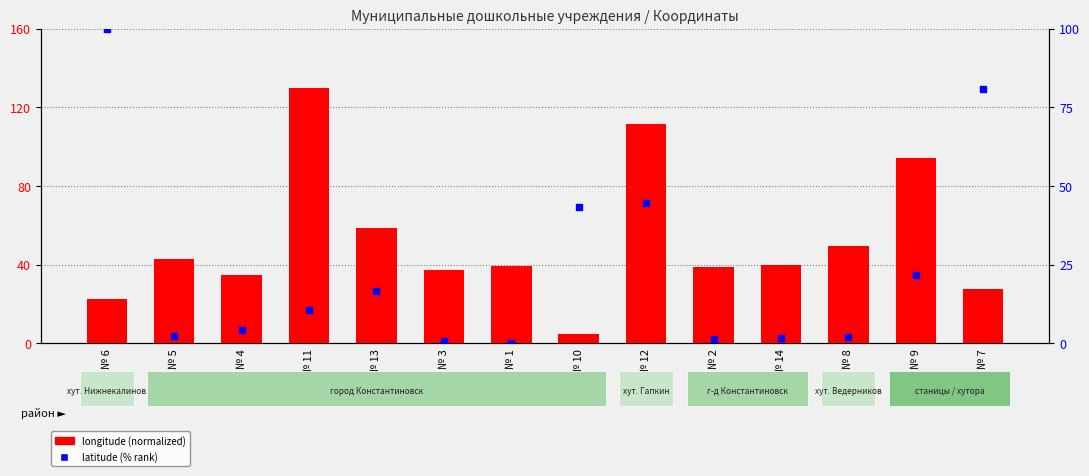

At which label is latitude (% rank) closest to 50?

№ 12